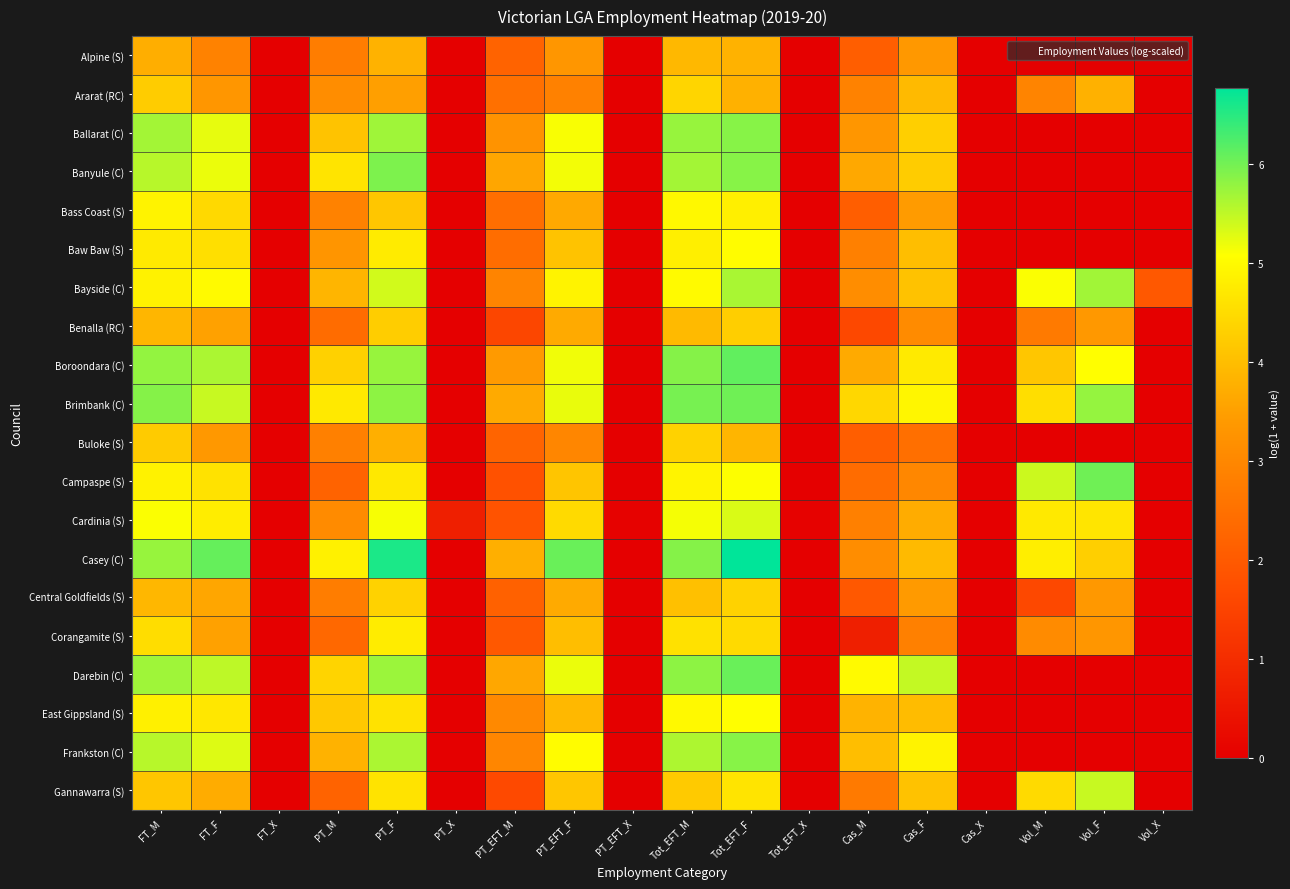

At which category is the sum across all series the highest?

Tot_EFT_F